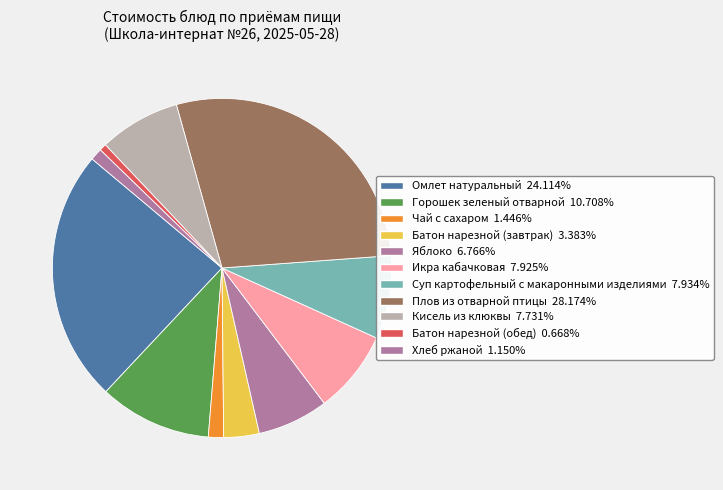

Which category has the biggest portion of the pie?

Плов из отварной птицы